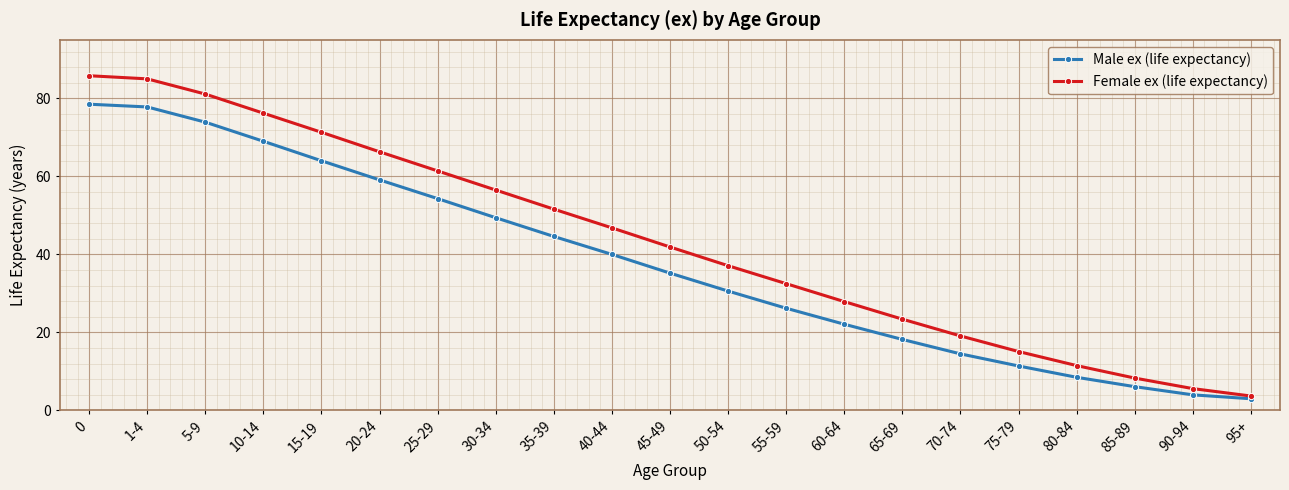

Reading left to right, what are all the values shown in this chart?

Male ex (life expectancy): 0=78.5	1-4=77.8	5-9=73.9	10-14=69.0	15-19=64.0	20-24=59.1	25-29=54.3	30-34=49.4	35-39=44.6	40-44=40.0	45-49=35.2	50-54=30.6	55-59=26.2	60-64=22.1	65-69=18.2	70-74=14.5	75-79=11.4	80-84=8.5	85-89=6.1	90-94=4.0	95+=3.0
Female ex (life expectancy): 0=85.8	1-4=85.0	5-9=81.1	10-14=76.2	15-19=71.3	20-24=66.3	25-29=61.4	30-34=56.5	35-39=51.6	40-44=46.8	45-49=41.9	50-54=37.1	55-59=32.5	60-64=27.9	65-69=23.4	70-74=19.1	75-79=15.1	80-84=11.5	85-89=8.3	90-94=5.6	95+=3.7